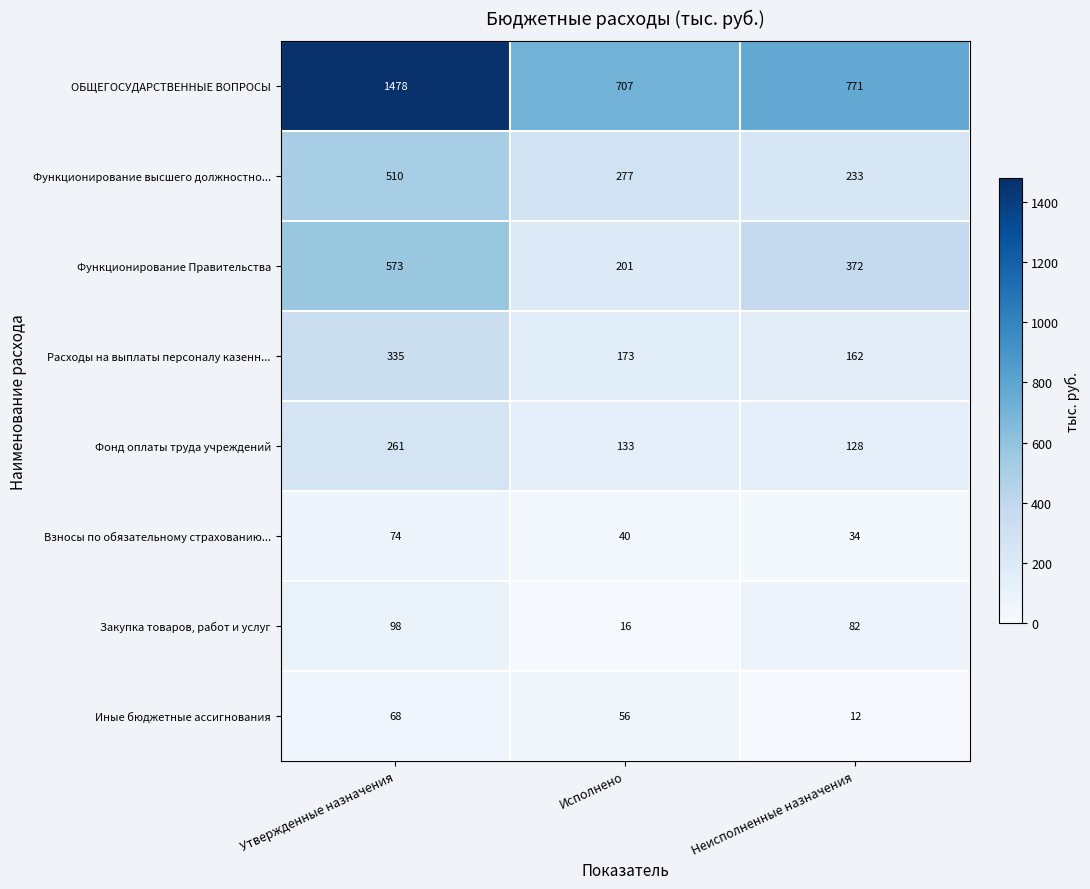

Reading left to right, extract all data points from this chart.

ОБЩЕГОСУДАРСТВЕННЫЕ ВОПРОСЫ: Утвержденные назначения=1478	Исполнено=707	Неисполненные назначения=771
Функционирование высшего должностно...: Утвержденные назначения=510	Исполнено=277	Неисполненные назначения=233
Функционирование Правительства: Утвержденные назначения=573	Исполнено=201	Неисполненные назначения=372
Расходы на выплаты персоналу казенн...: Утвержденные назначения=335	Исполнено=173	Неисполненные назначения=162
Фонд оплаты труда учреждений: Утвержденные назначения=261	Исполнено=133	Неисполненные назначения=128
Взносы по обязательному страхованию...: Утвержденные назначения=74	Исполнено=40	Неисполненные назначения=34
Закупка товаров, работ и услуг: Утвержденные назначения=98	Исполнено=16	Неисполненные назначения=82
Иные бюджетные ассигнования: Утвержденные назначения=68	Исполнено=56	Неисполненные назначения=12